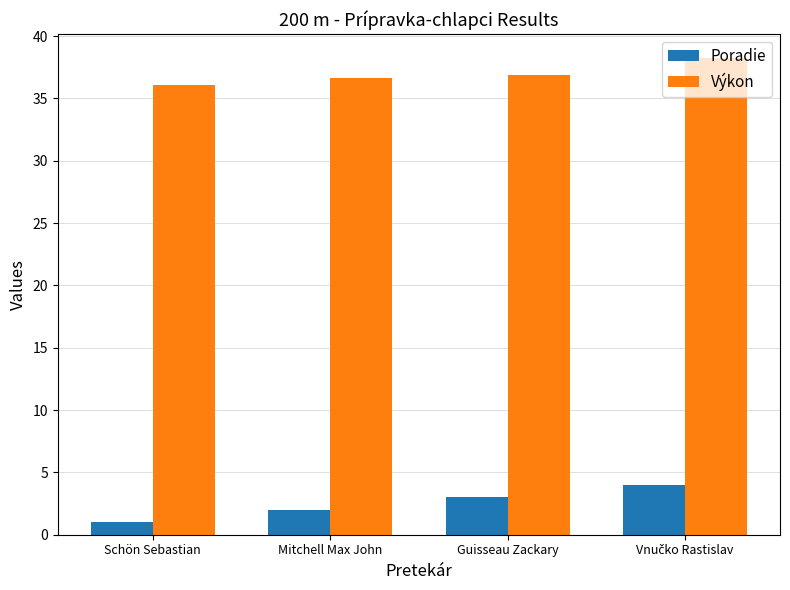

Does the chart contain any negative values?

No